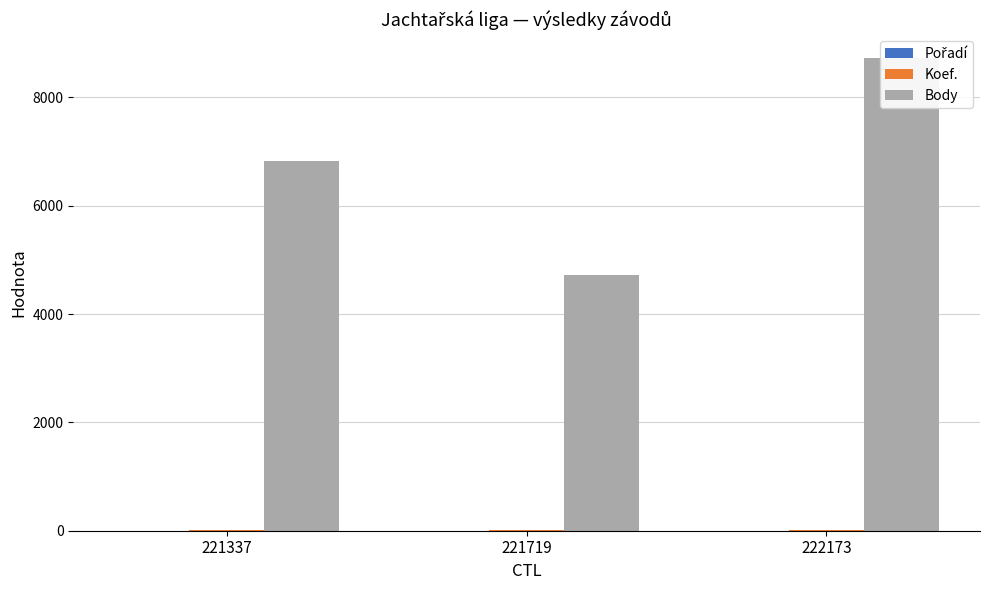

At which category does the chart reach its minimum across all series?

222173